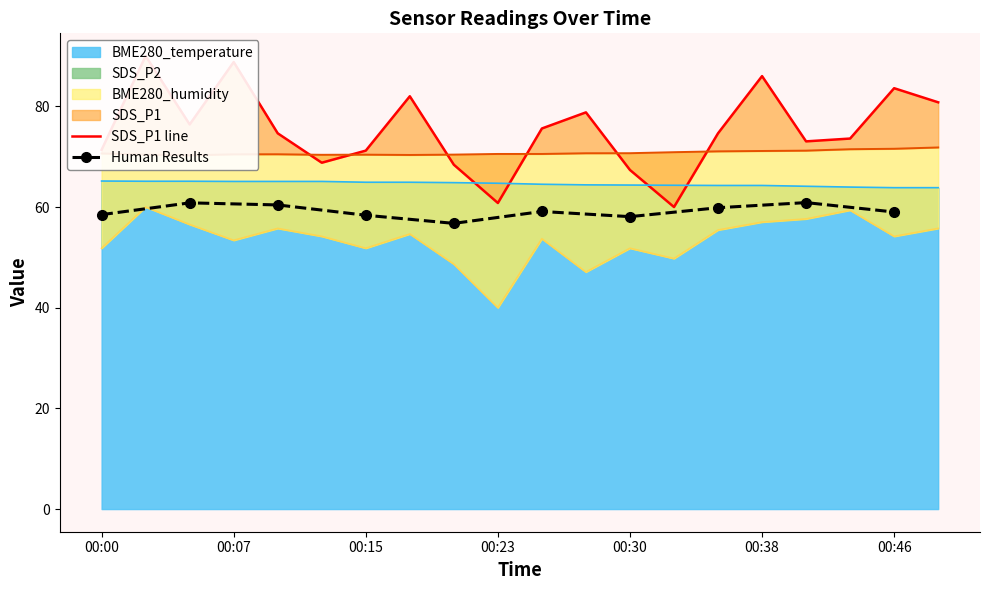

List the series in order of their overall mean, lowest first.

SDS_P2, BME280_temperature, BME280_humidity, SDS_P1